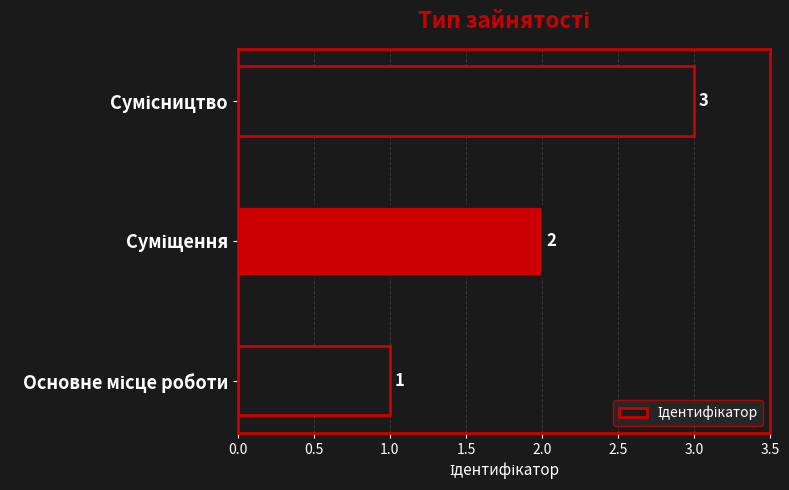

What is the sum of all values?

6